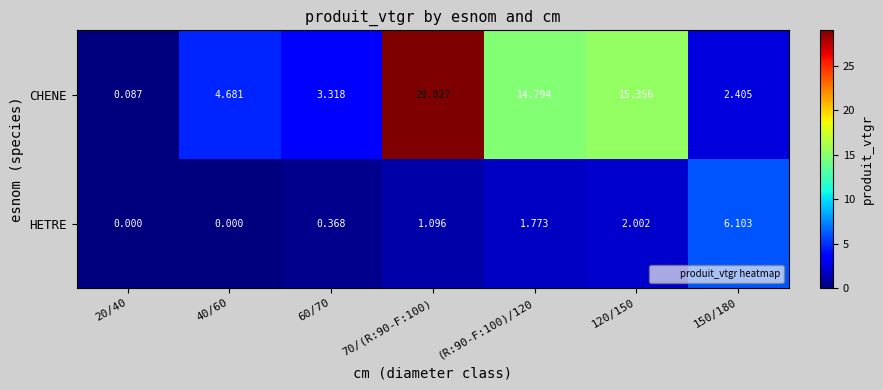

Is the value of HETRE at 40/60 greater than the value of CHENE at 150/180?

No